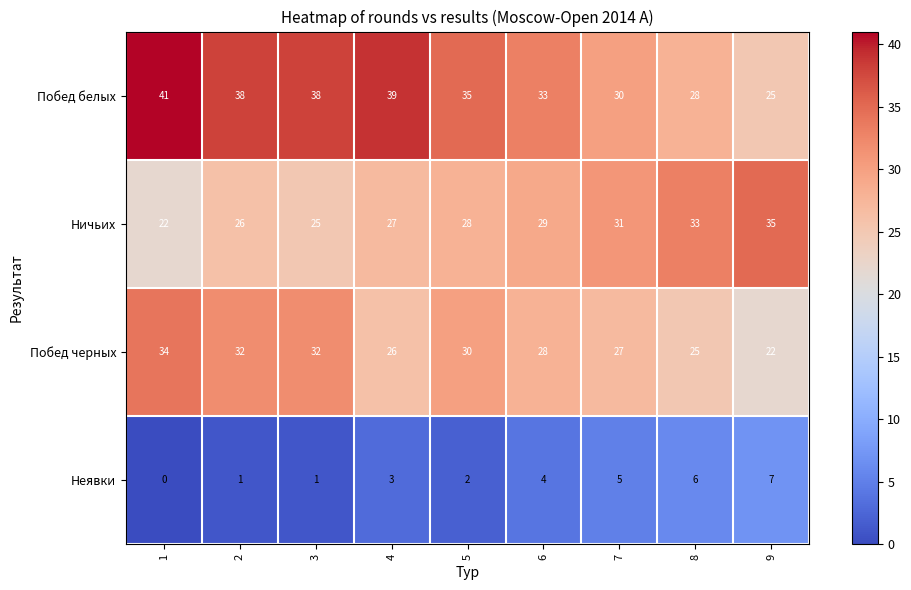

What is the difference between the maximum and minimum values in the Ничьих series?

13